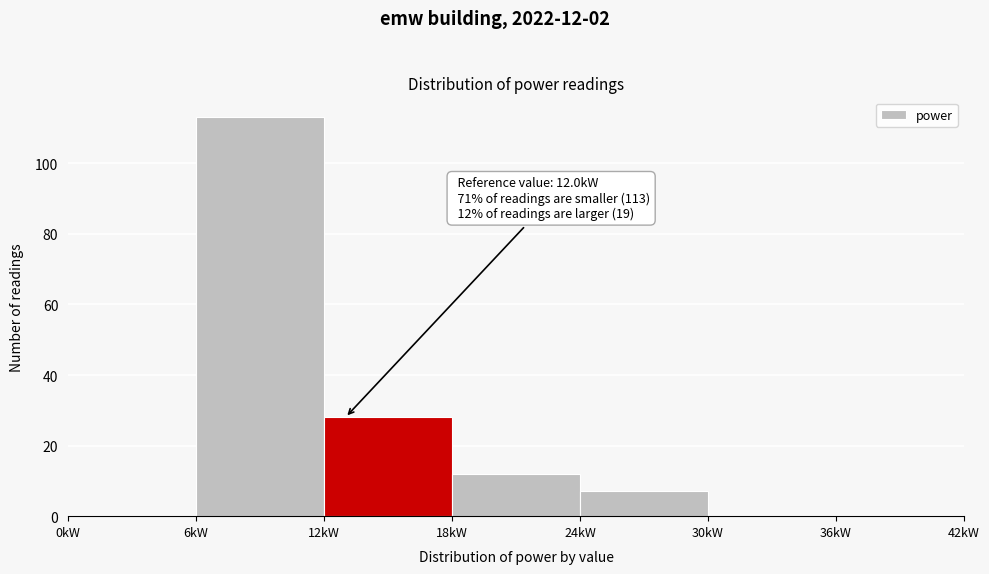

Over which range of the x-axis is the bar tallest?

6 to 12